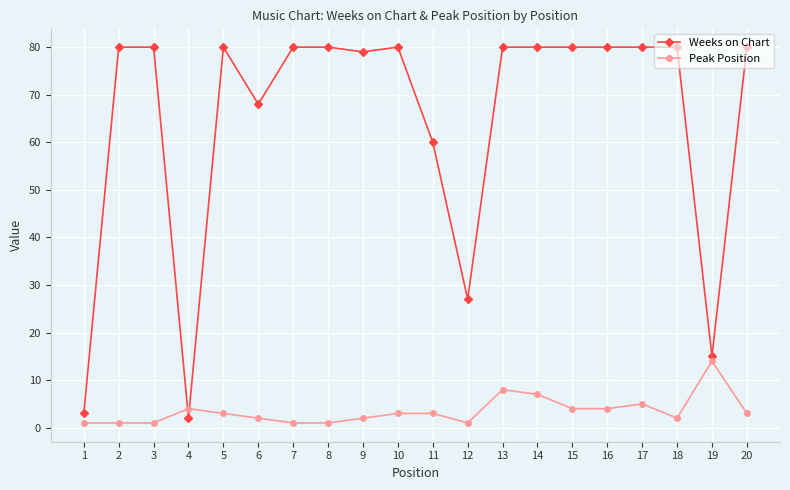

Which series has the largest range (max minus min)?

Weeks on Chart